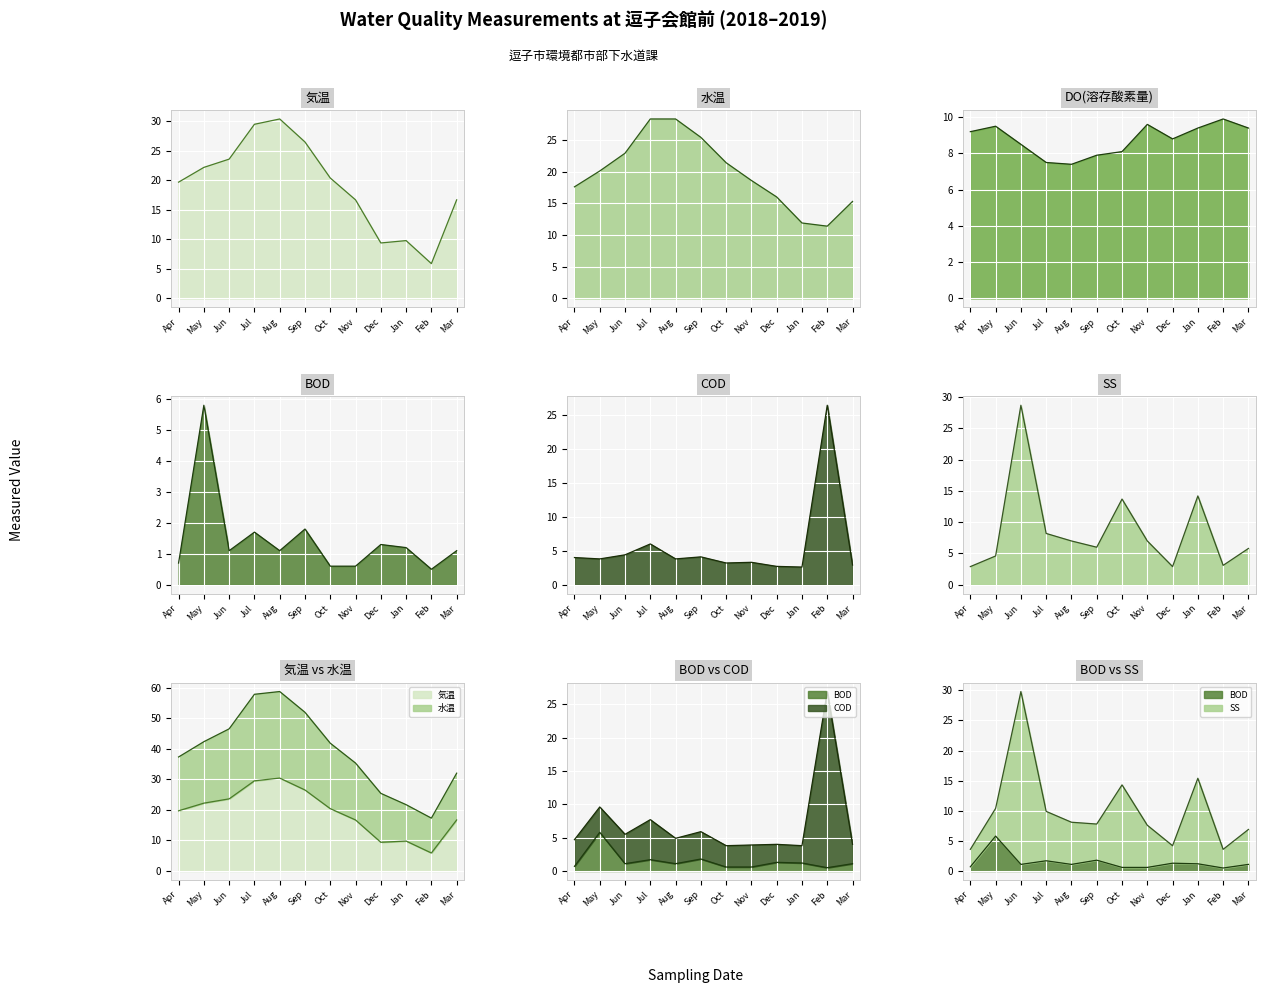

Which series has the largest total across all categories?

水温